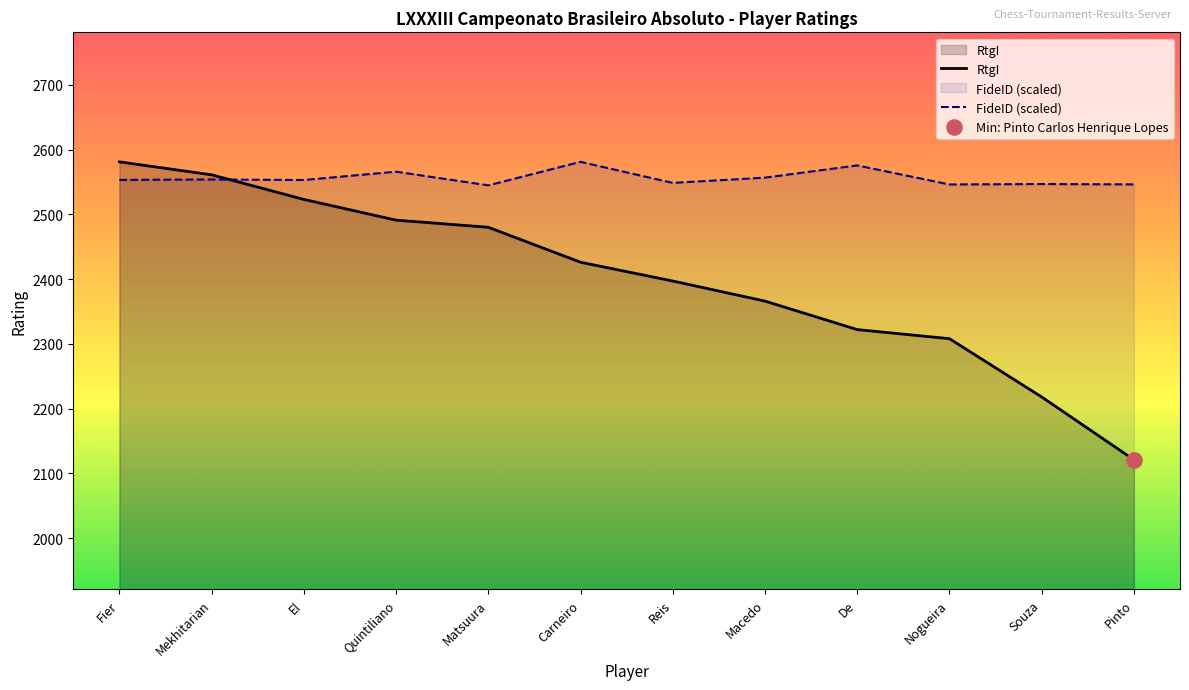

Which series contains the highest Y value?

FideID